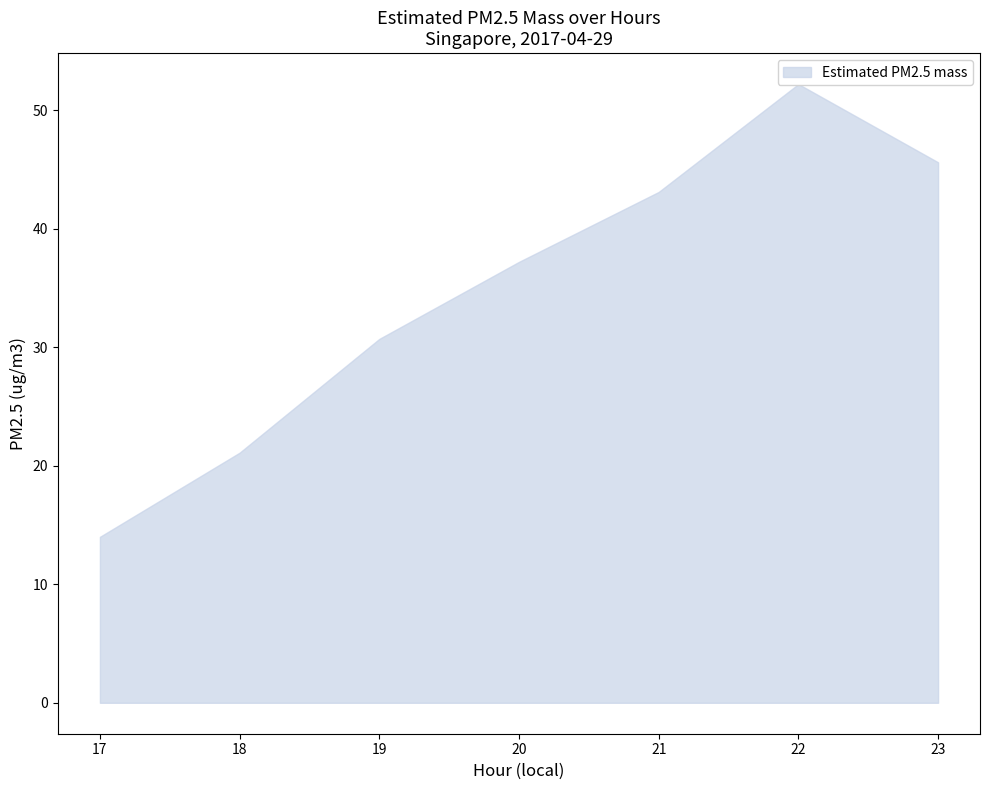

What is the difference between the second highest and second lowest values?

24.5